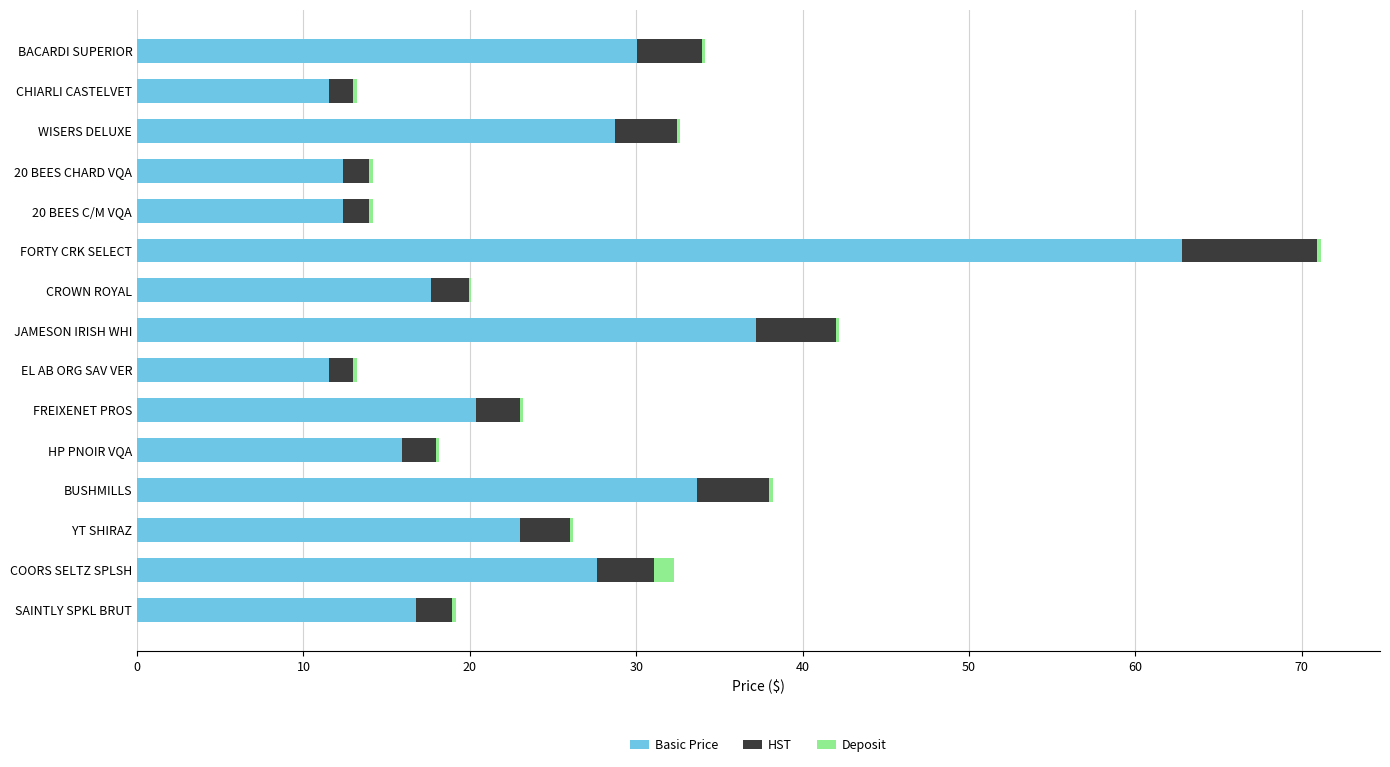

At which category is the sum across all series the highest?

FORTY CRK SELECT